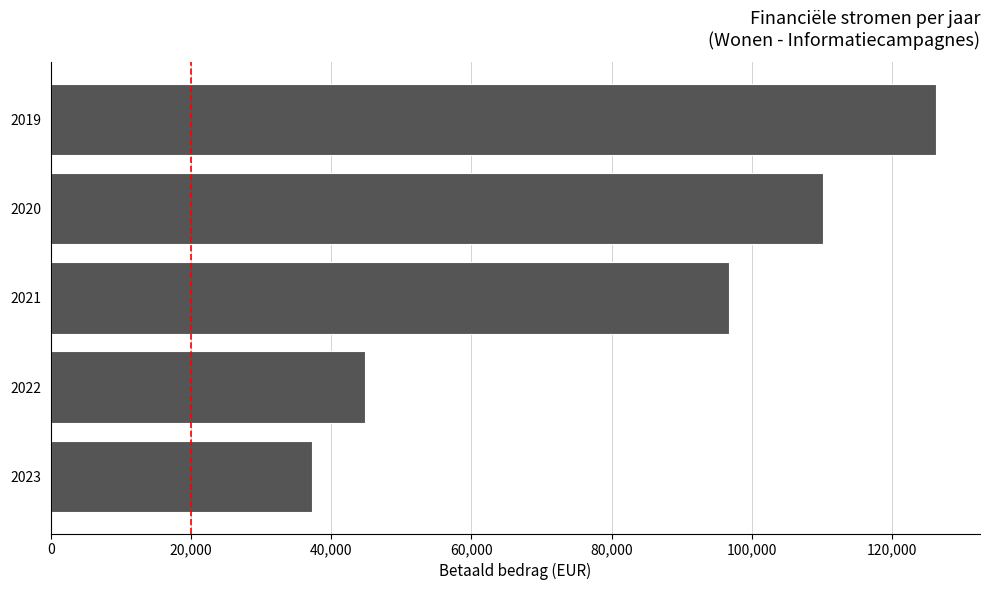

How many bars are there in total?

5